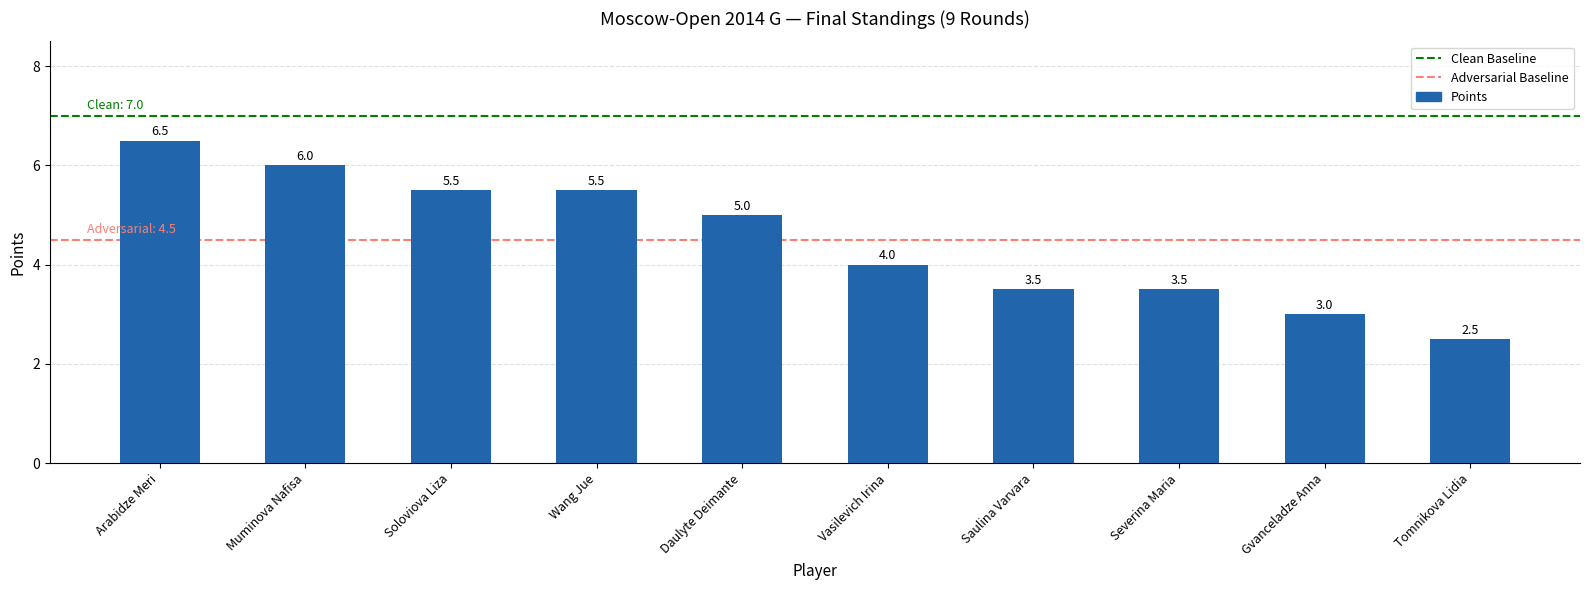

How many distinct data groups are displayed?

1